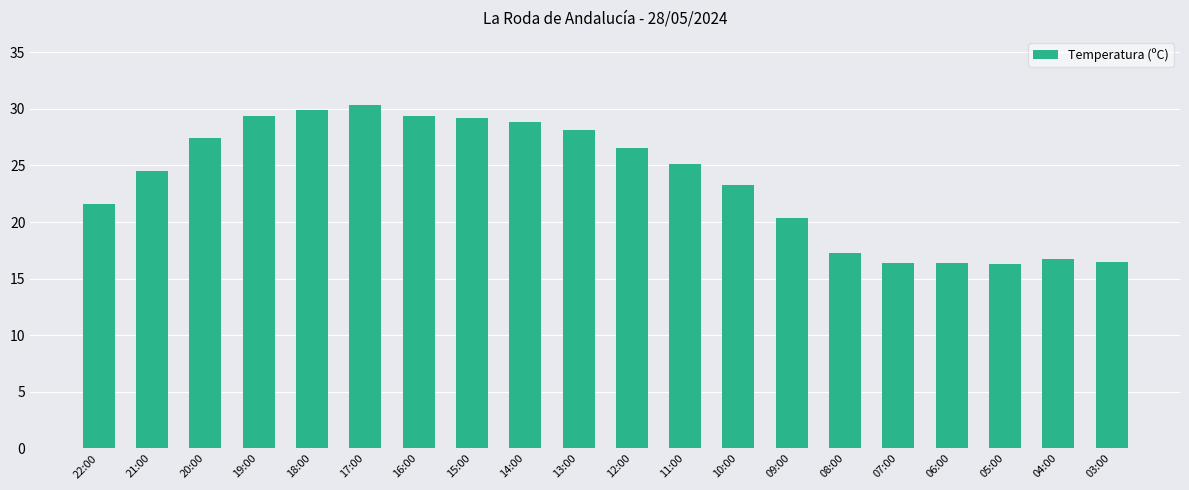

The chart shows a value of 16.5 at 03:00. True or false?

True